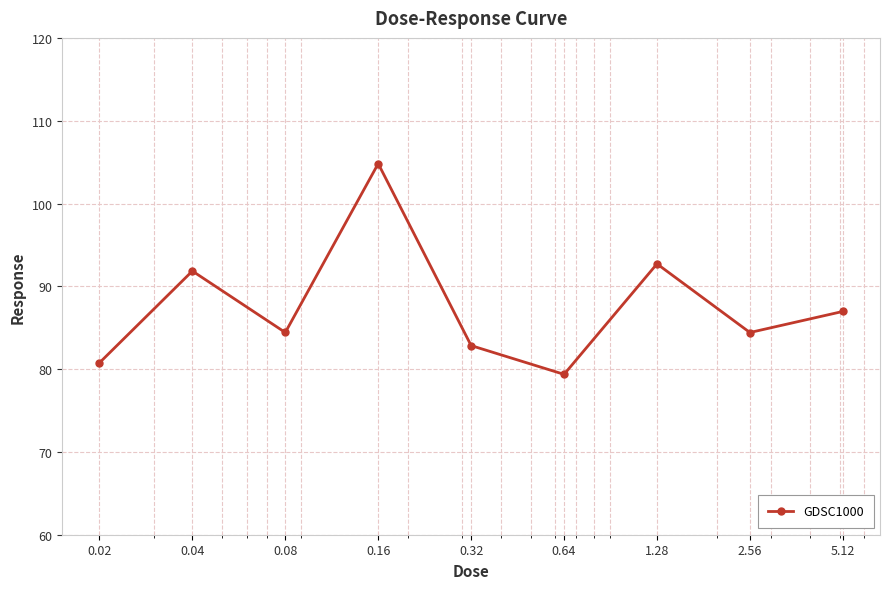

What is the greatest value displayed?

104.8